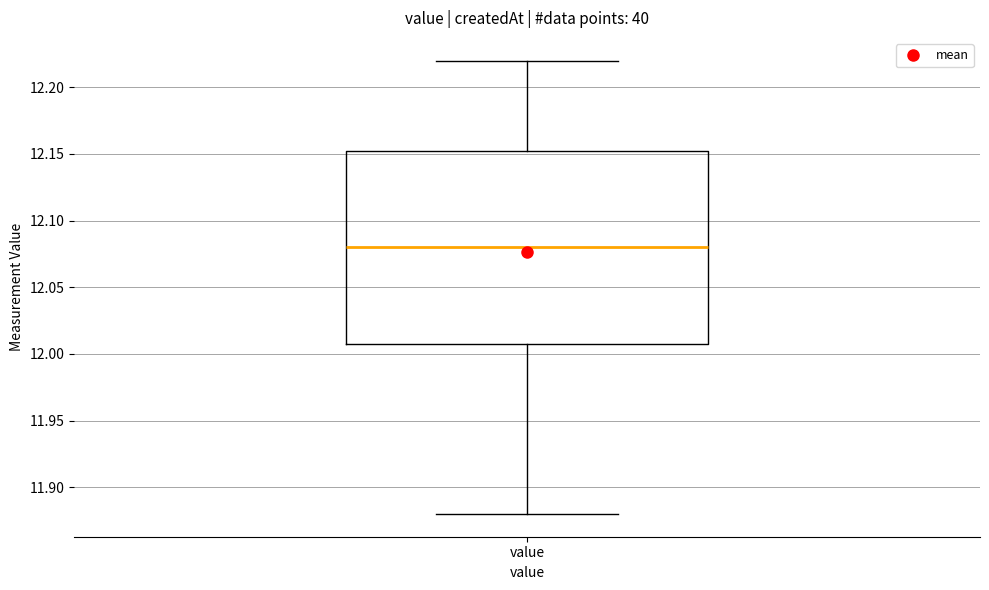

Where is the lower edge of the box for value on the y-axis? The values are not printed on the chart, so give them approximately, as read against the axis.

12.010